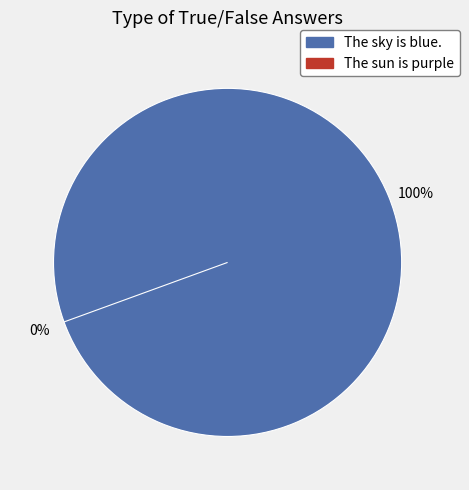

Between The sun is purple and The sky is blue., which is larger?

The sky is blue.